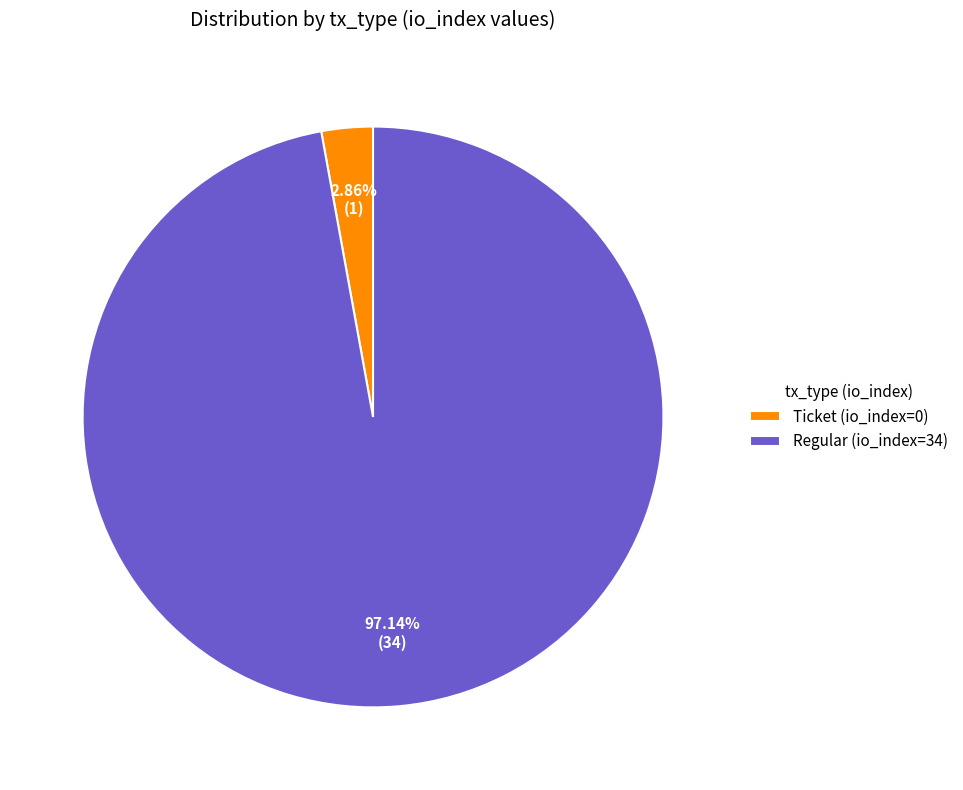

What is the majority slice?

Regular (io_index=34)